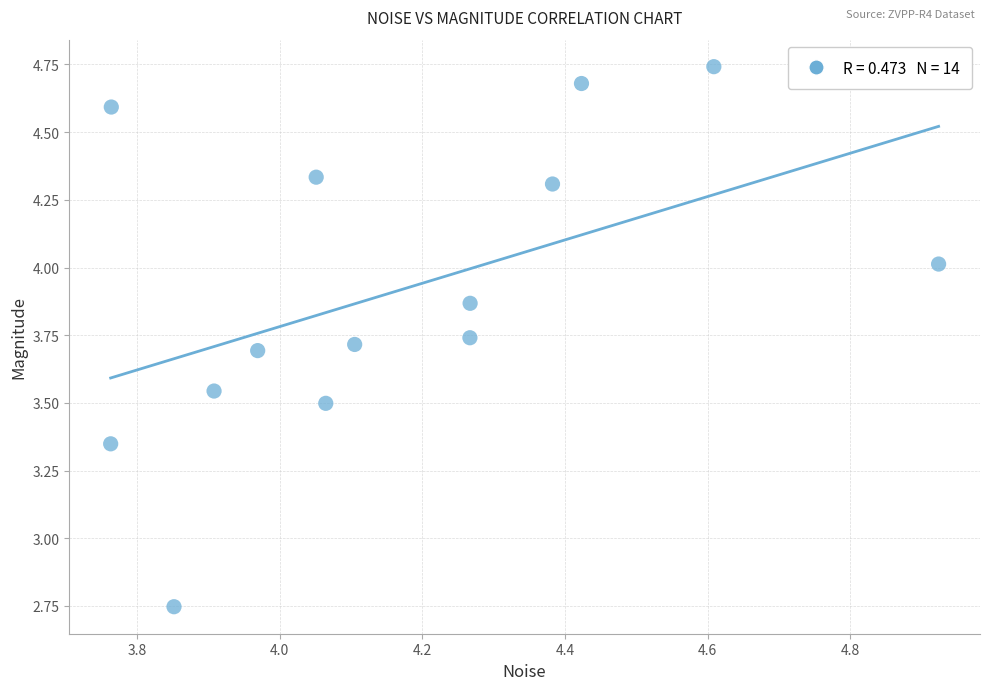

What is the range of Y values (max minus min)?

2.0